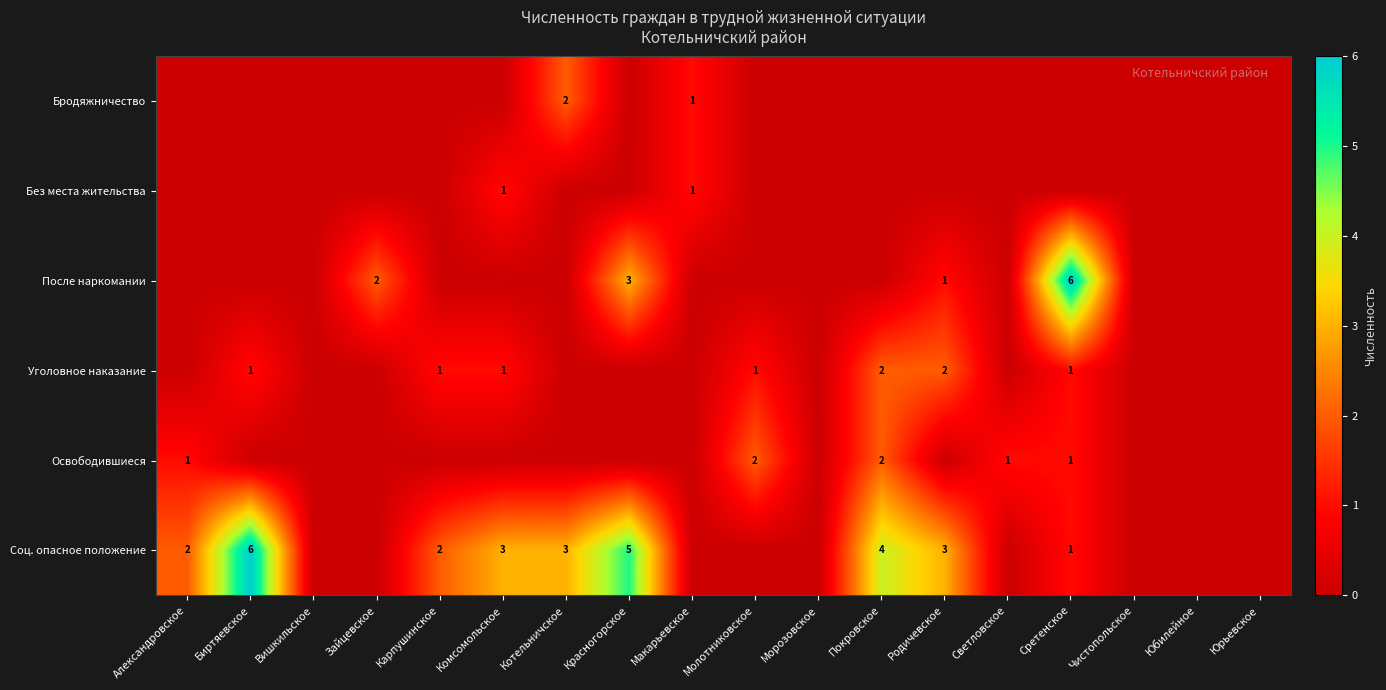

What is the difference between the highest and lowest values at Котельничское?

3